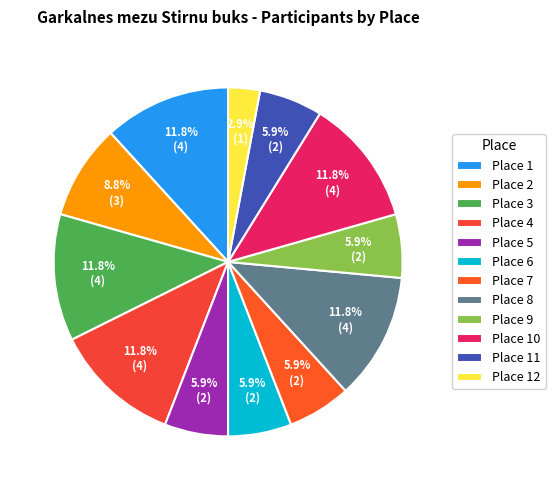

To the nearest percent, what is the difference between the Place 11 and Place 12 slice percentages?

3%